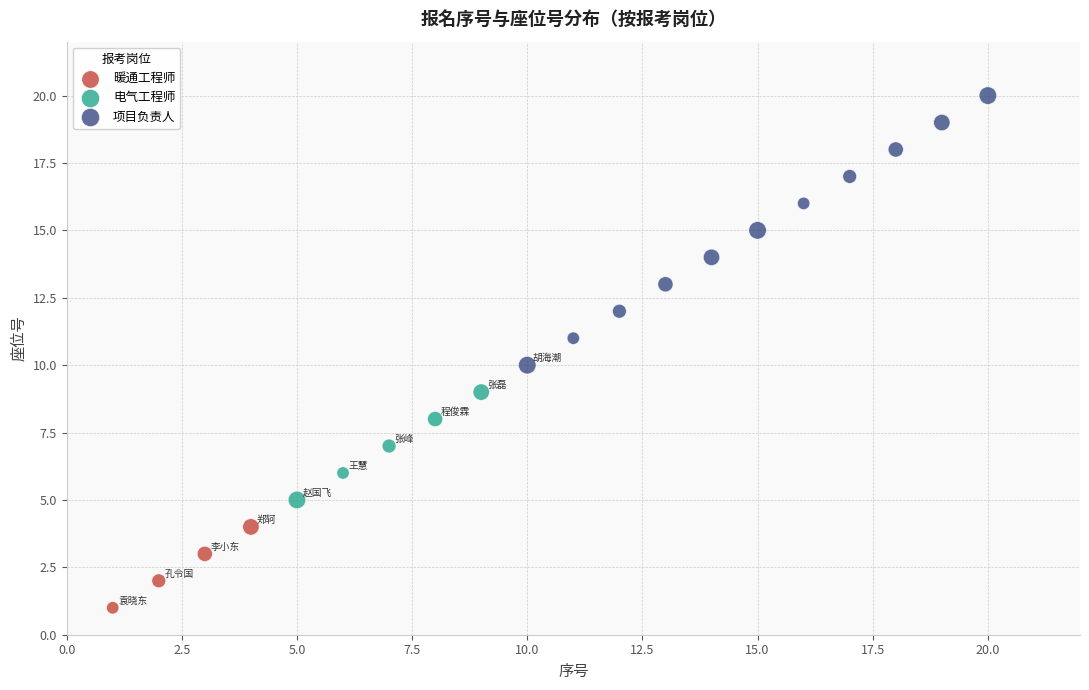

Which series reaches the minimum Y coordinate?

暖通工程师